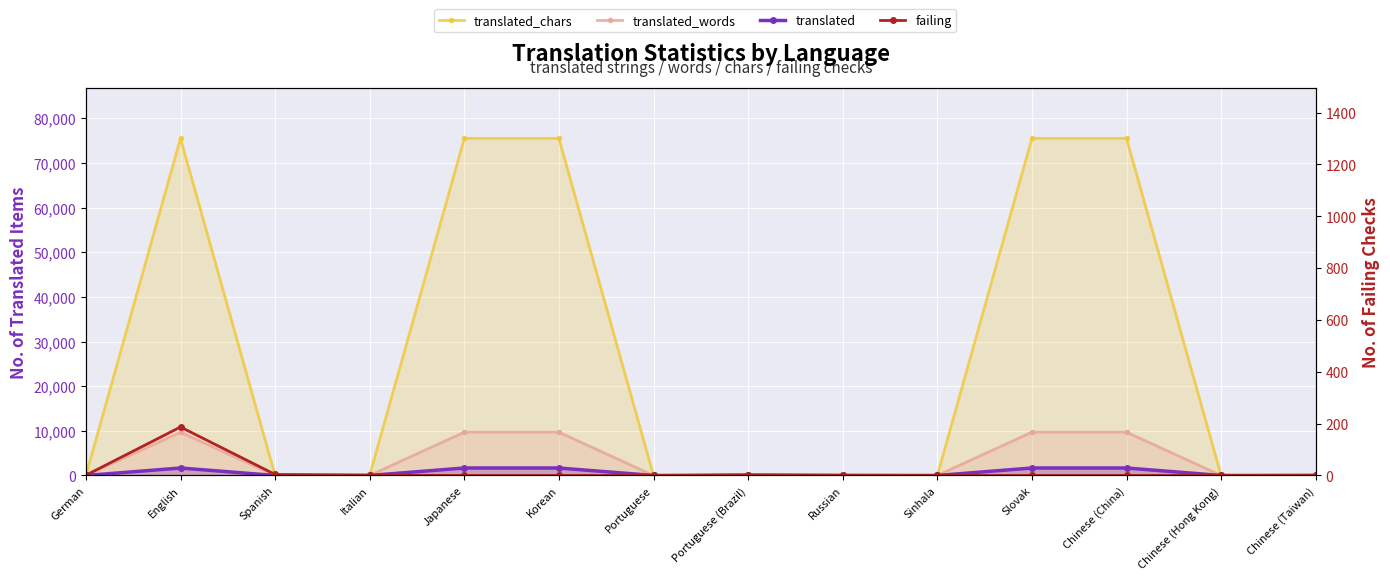

At how many categories does at least one series exceed 68524?

5